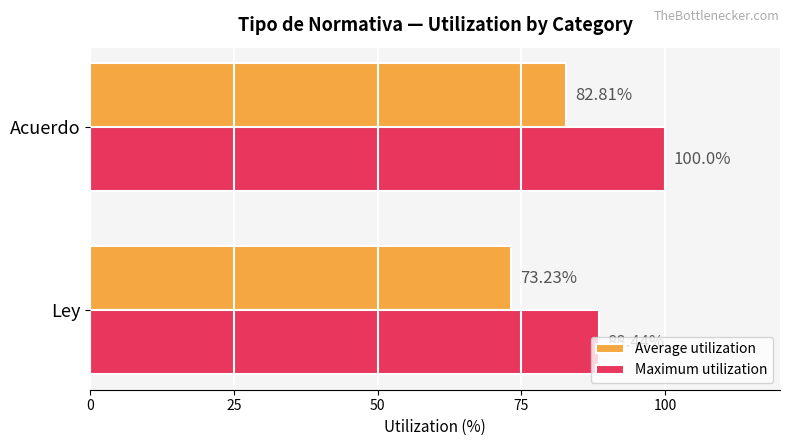

Which series has the widest spread of values?

Maximum utilization